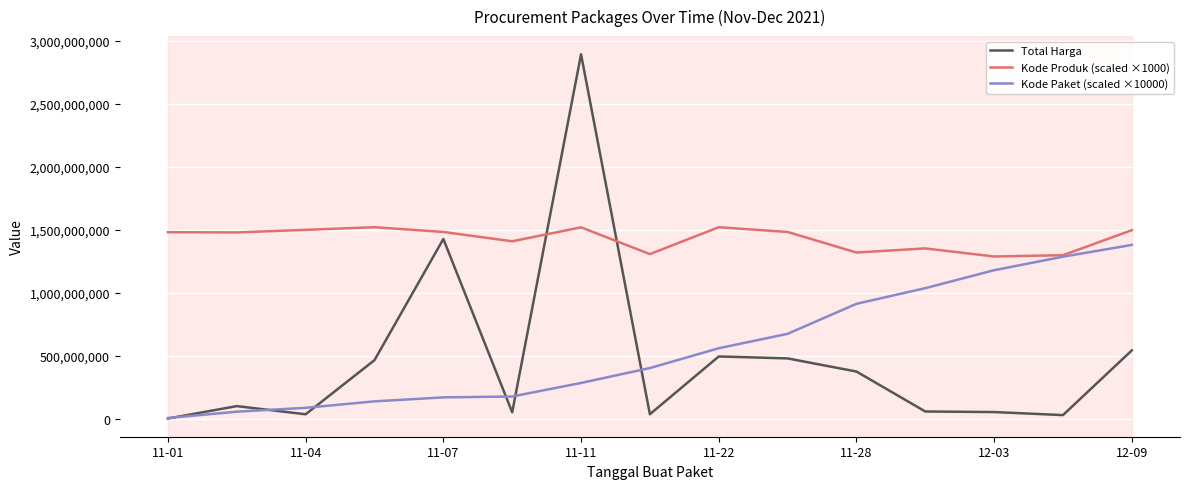

What is the greatest value displayed?

2892122000